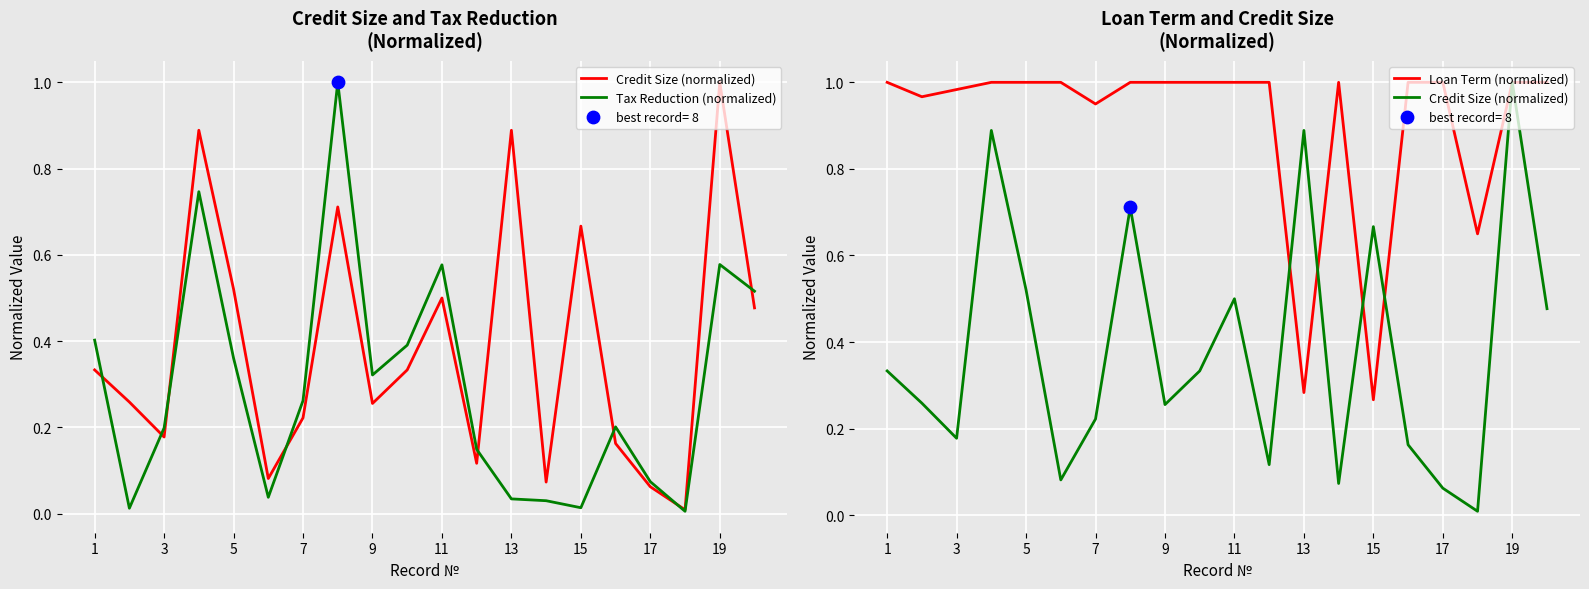

At how many categories does at least one series exceed 0?

20